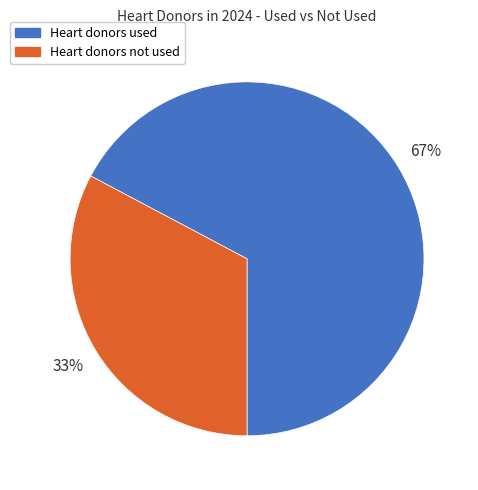

Is there any slice that represents more than half of the pie?

Yes